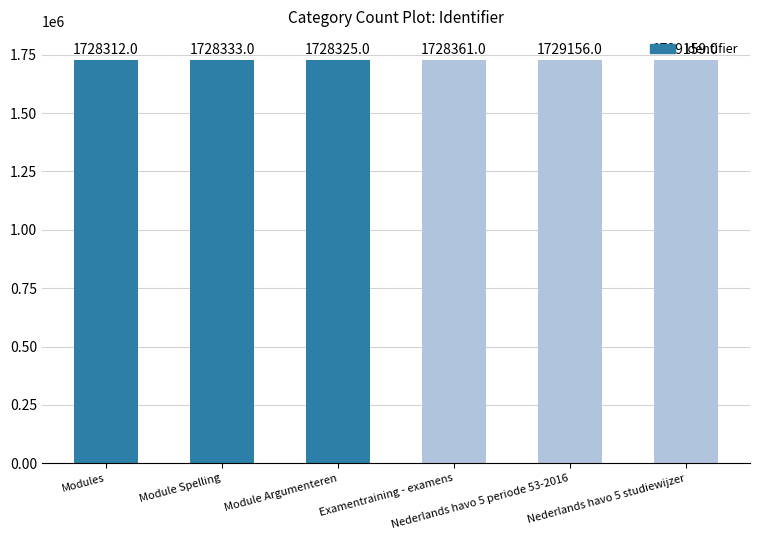

List the labels in order of value, smallest first.

Modules, Module Argumenteren, Module Spelling, Examentraining - examens, Nederlands havo 5 periode 53-2016, Nederlands havo 5 studiewijzer